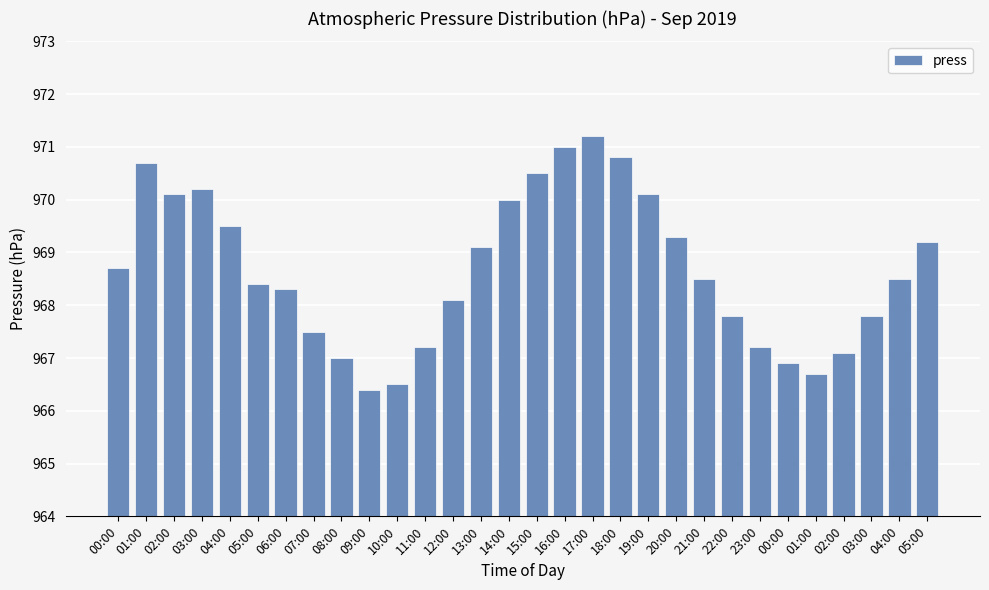

Does the chart contain stacked bars?

No